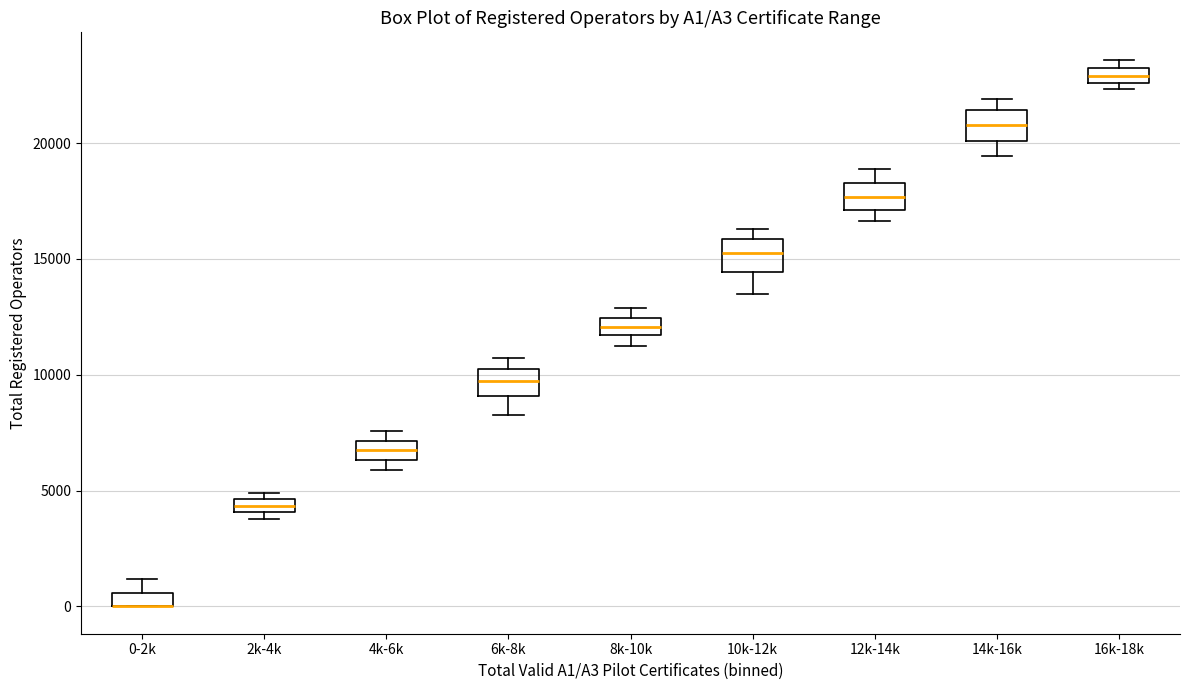

Where is the lower edge of the box for 4k-6k on the y-axis? The values are not printed on the chart, so give them approximately, as read against the axis.

6500